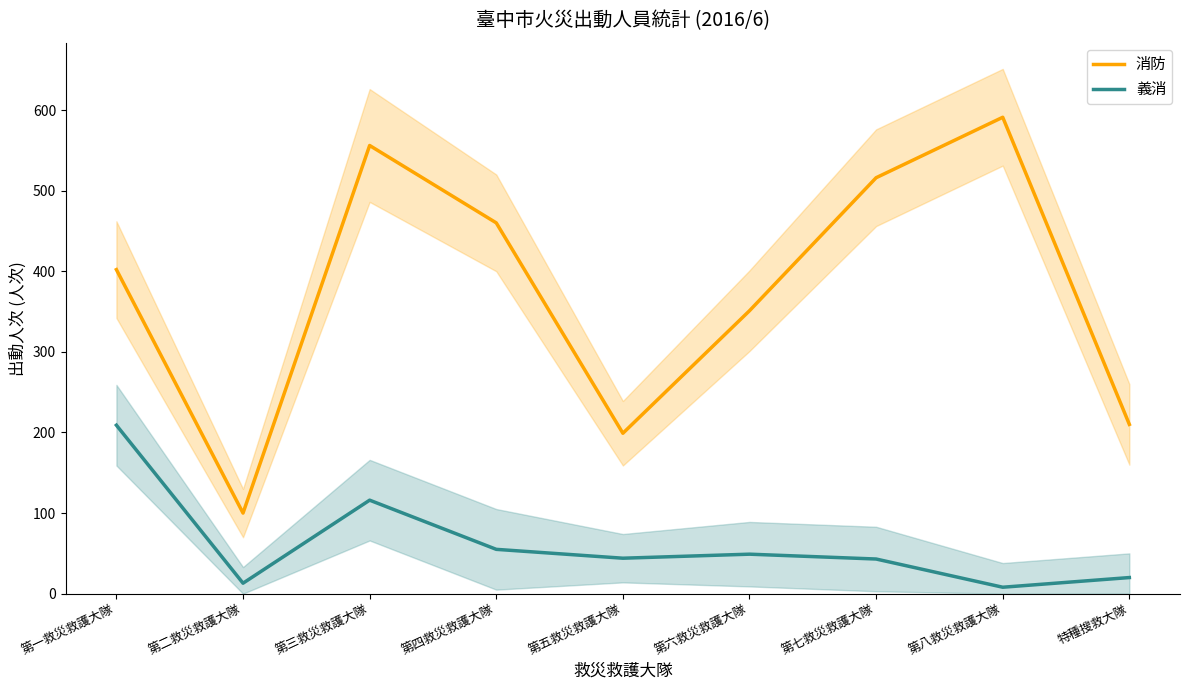

Count the number of categories in the chart.

9